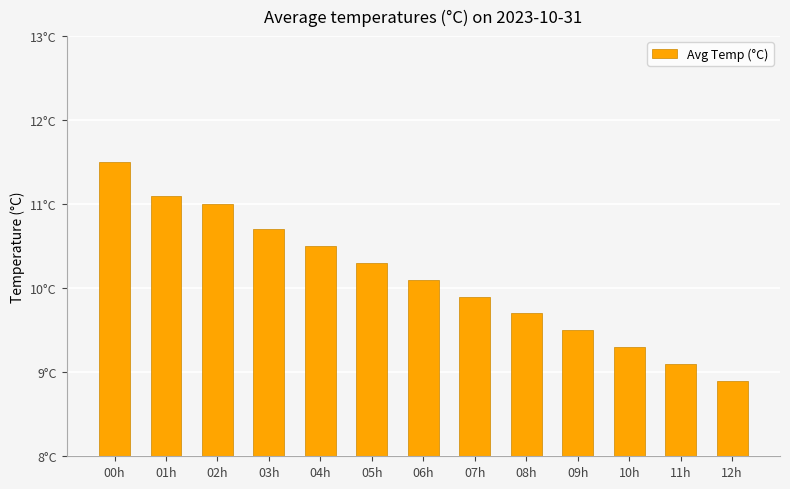

Are the bars horizontal?

No